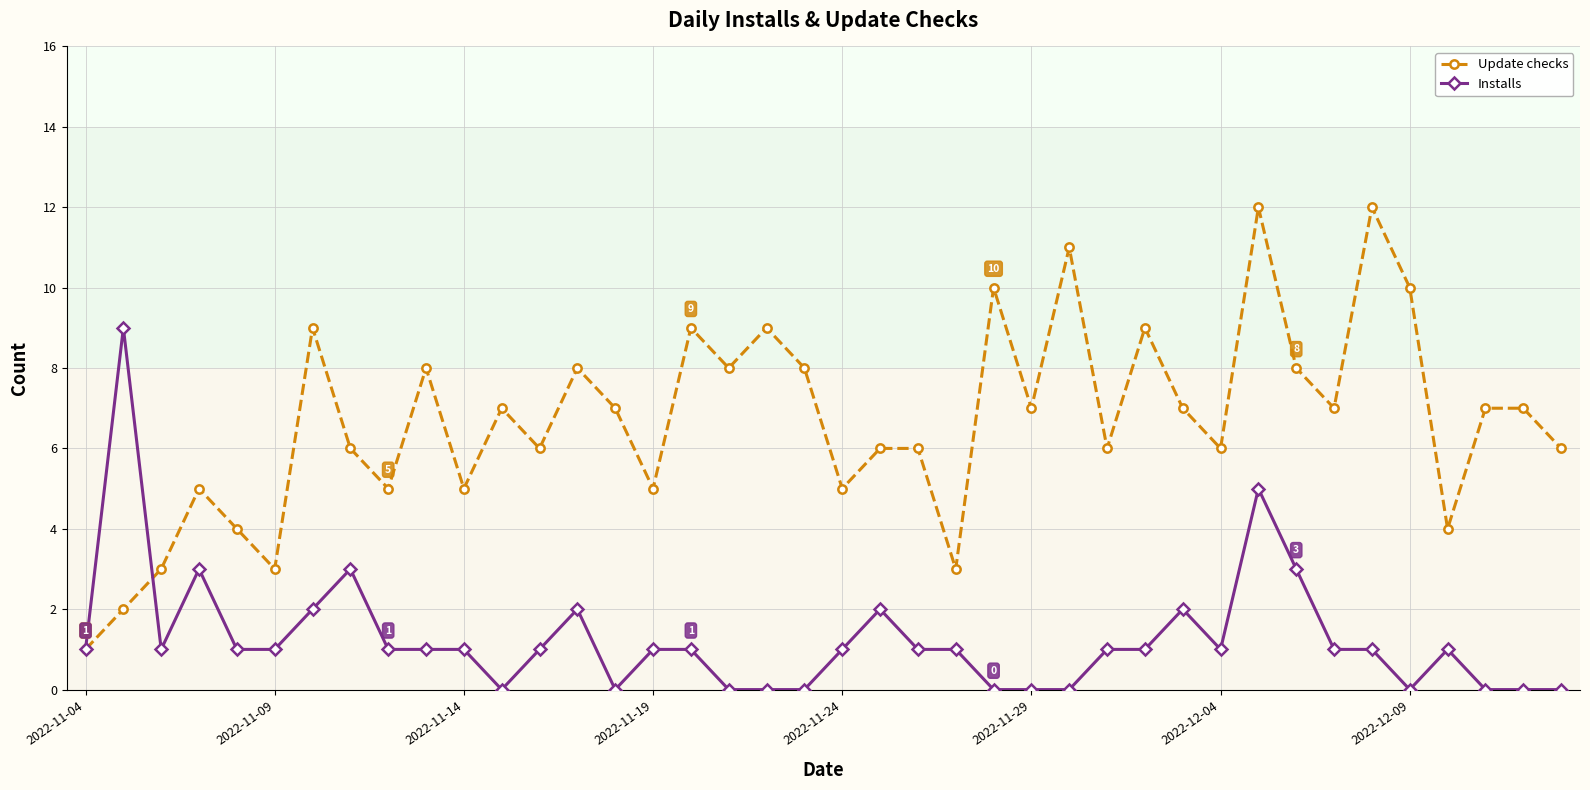

What is the value of the Installs point at the 13th from the left?

1